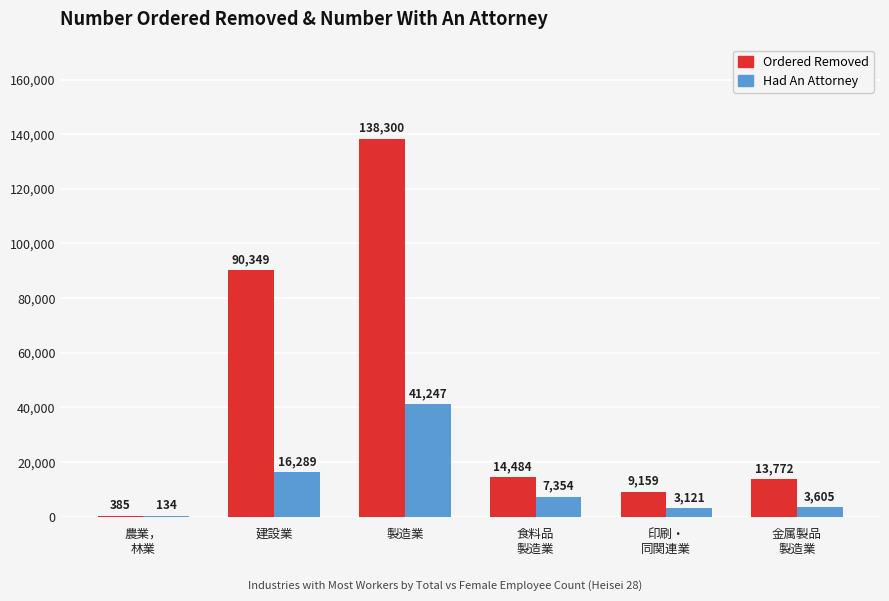

Where does the Ordered Removed series first go above 14484?

建設業